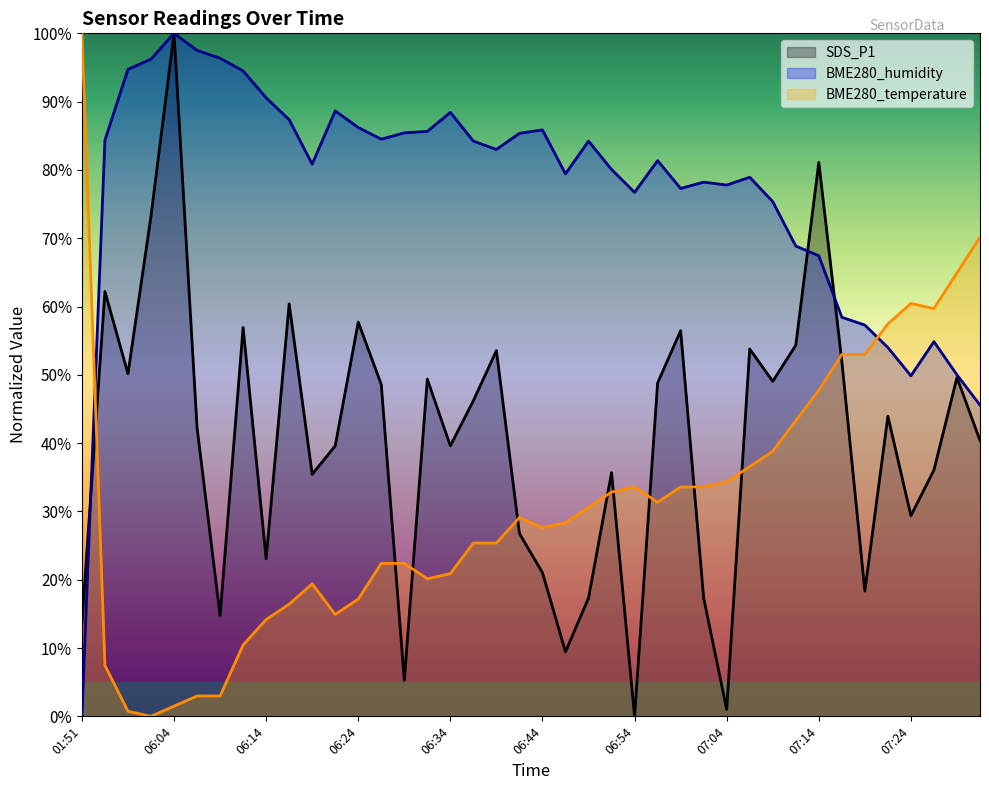

Which series has the largest total across all categories?

BME280_humidity